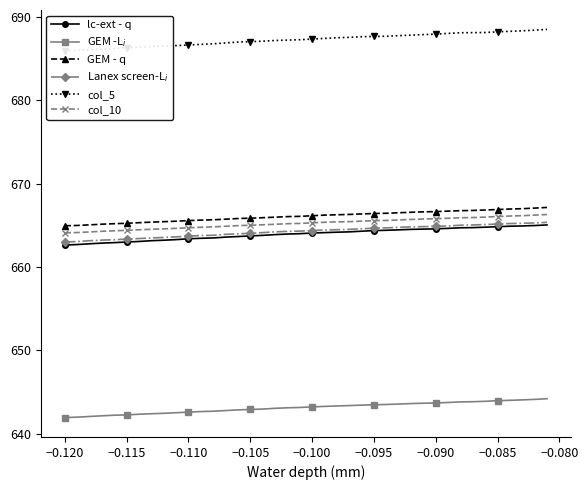

List the series in order of their peak value, highest first.

col_5, GEM - q, col_10, Lanex screen-L$_i$, lc-ext - q, GEM -L$_i$